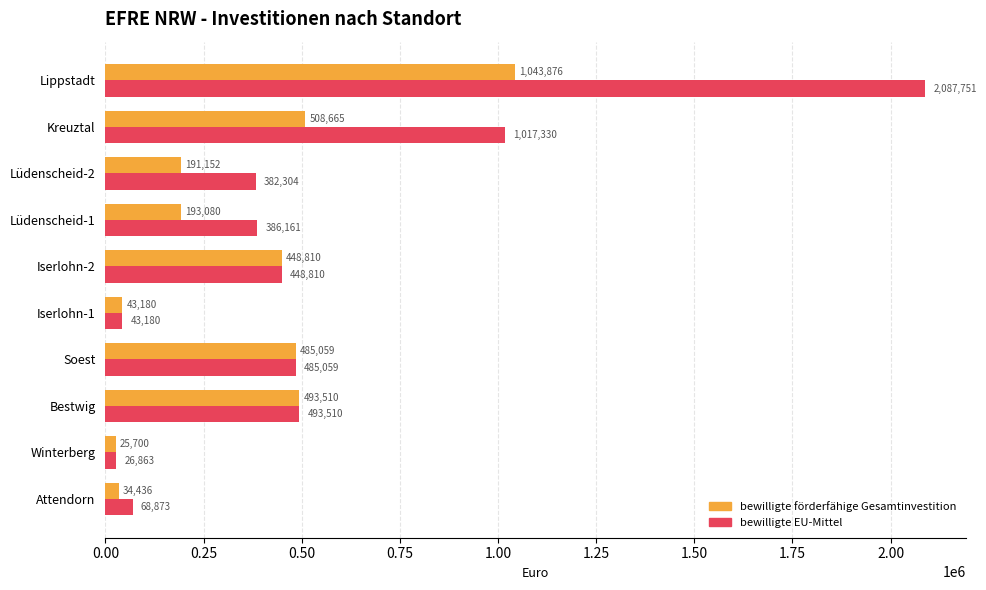

Rank the series by their average value, from lowest to highest.

bewilligte förderfähige Gesamtinvestition, bewilligte EU-Mittel